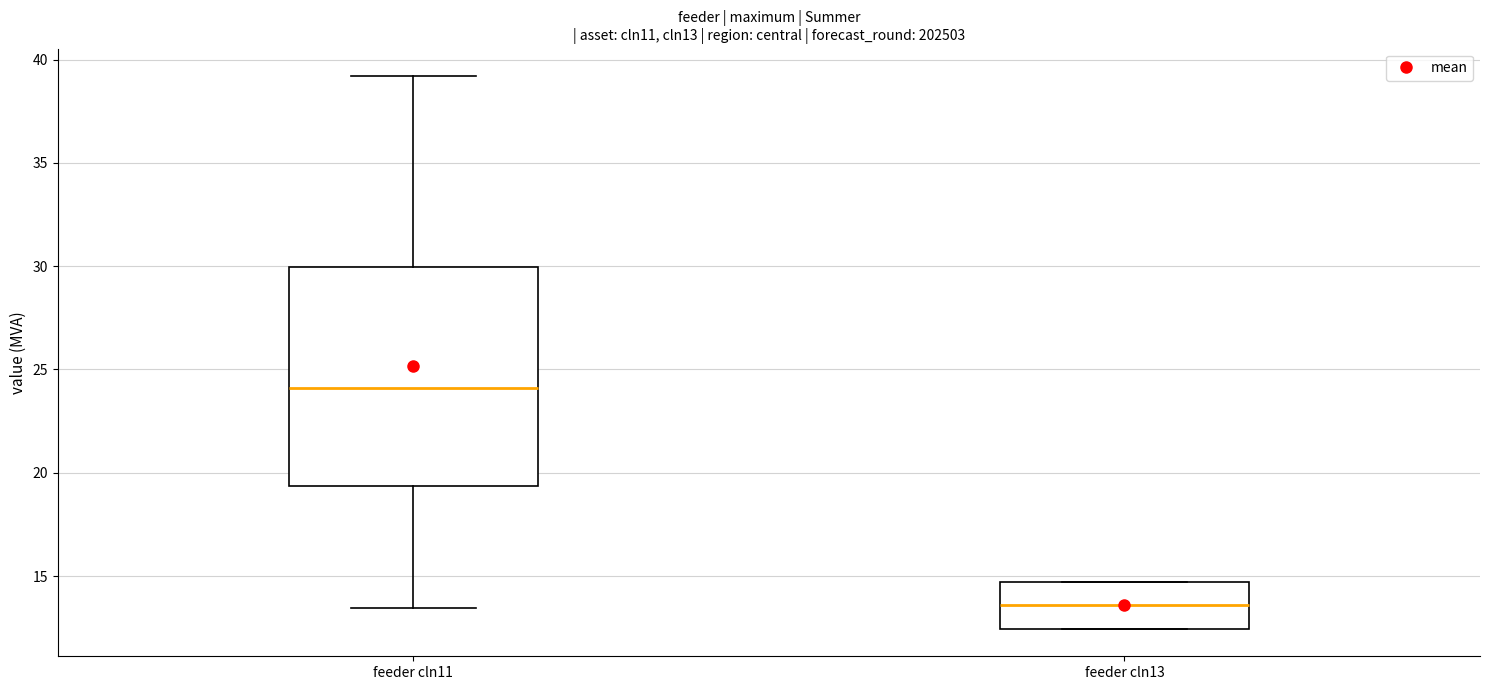

Which box's median line is the highest?

feeder cln11